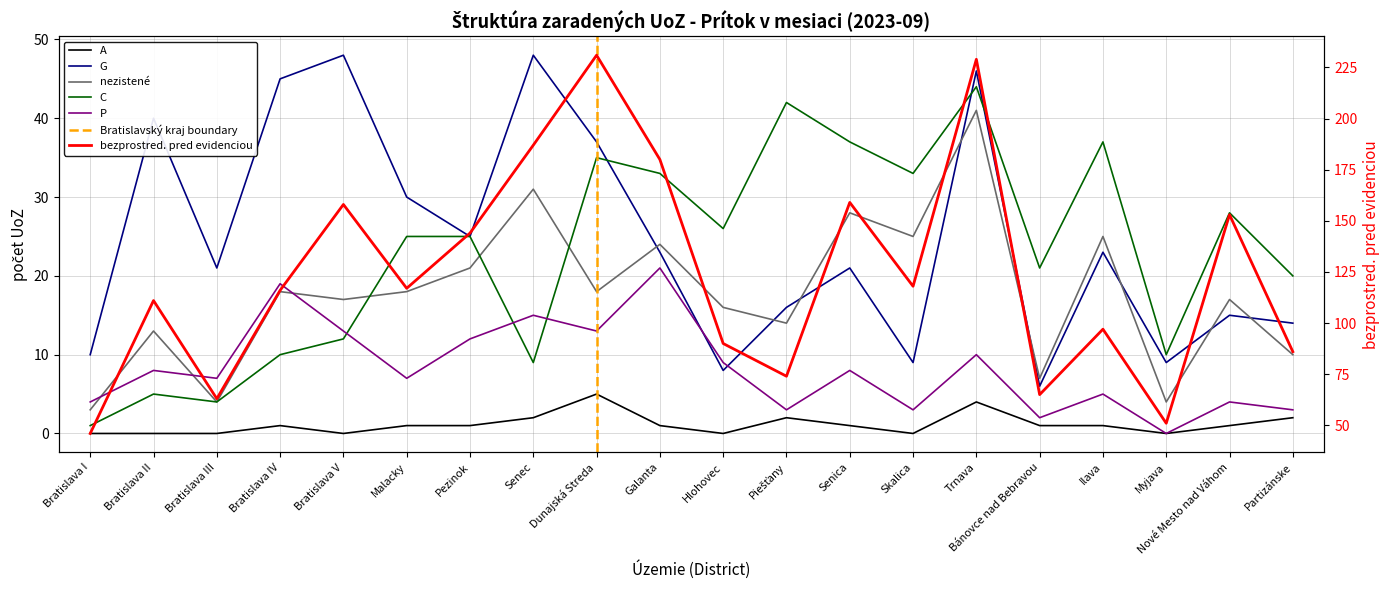

After their last crossing, which series has the higher values: nezistené or P?

nezistené